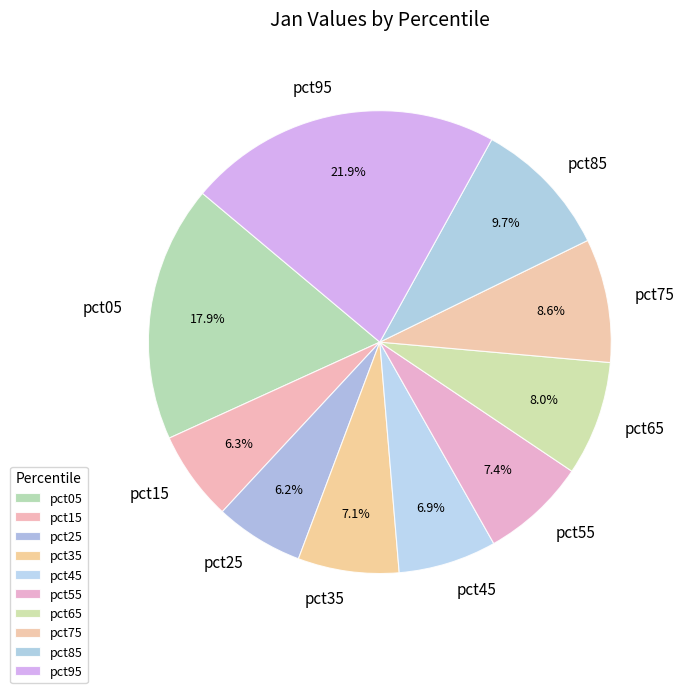

Which category has the biggest portion of the pie?

pct95